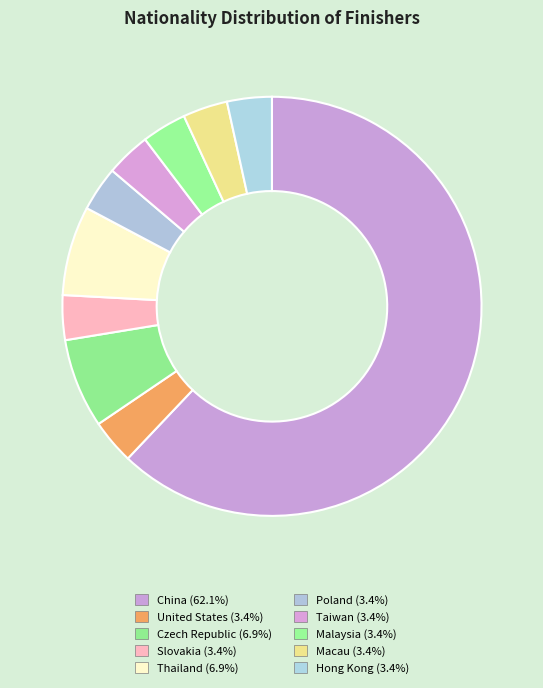

Combined, do Czech Republic and United States account for over 50%?

No